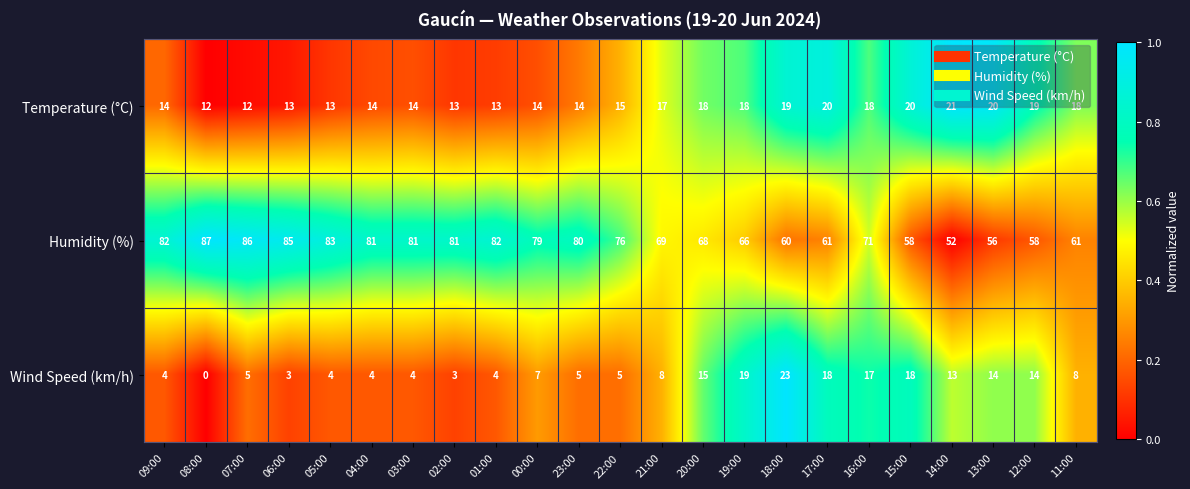

What is the difference between the second highest and minimum values in the Temperature (°C) series?

8